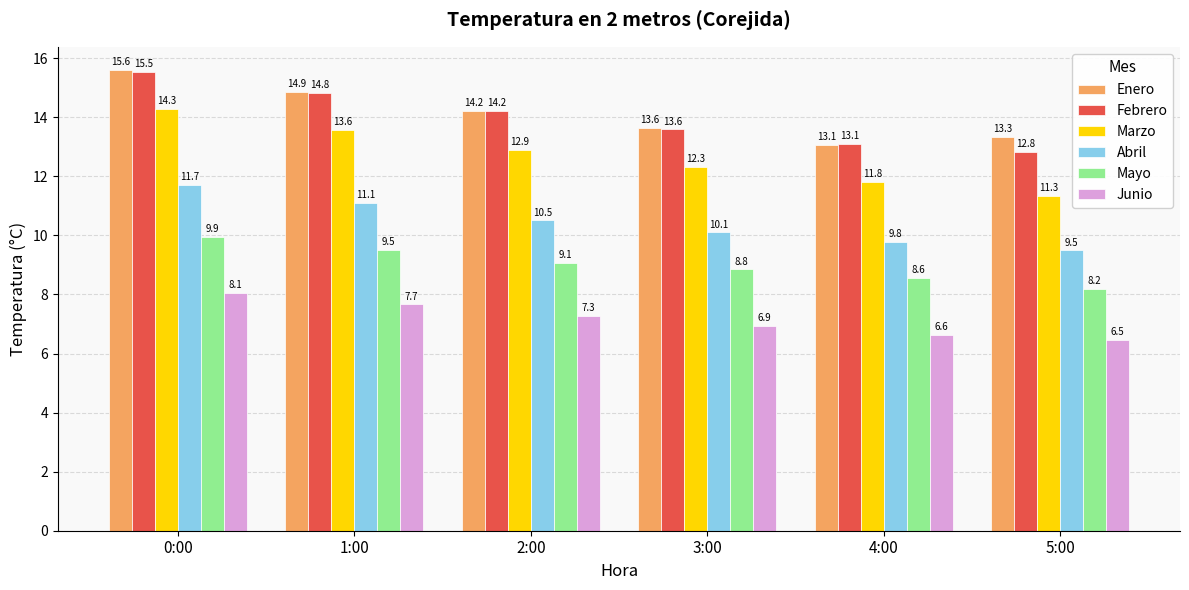

What is the sum of the Junio values at 3:00 and 2:00?

14.2